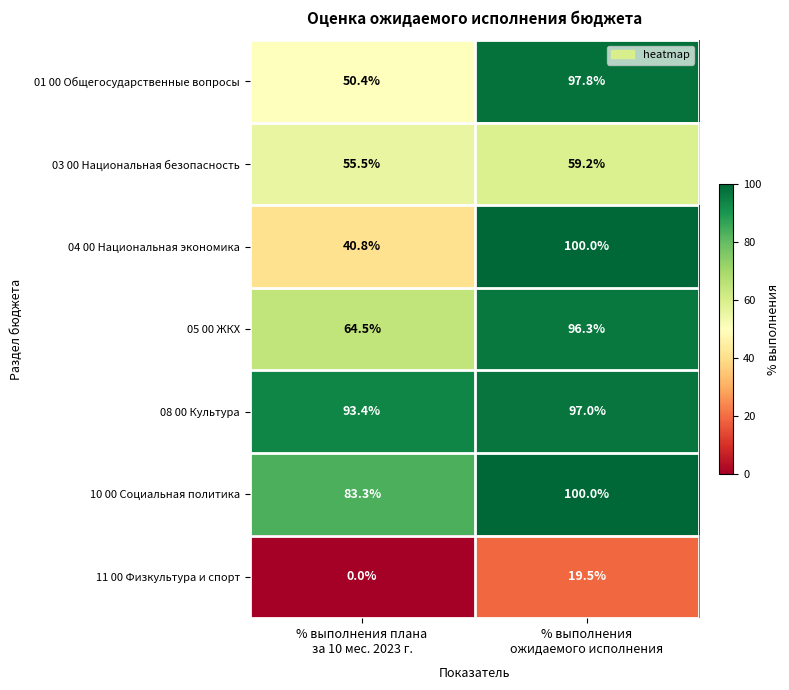

What is the difference between the maximum and minimum values in the 11 00 Физкультура и спорт series?

19.5